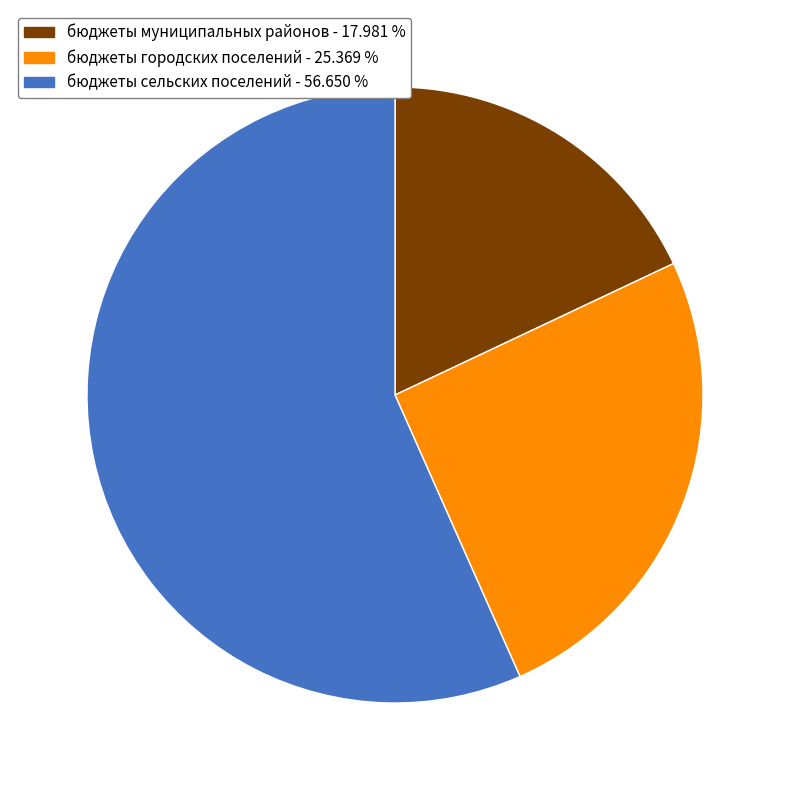

How many segments does this pie chart have?

3